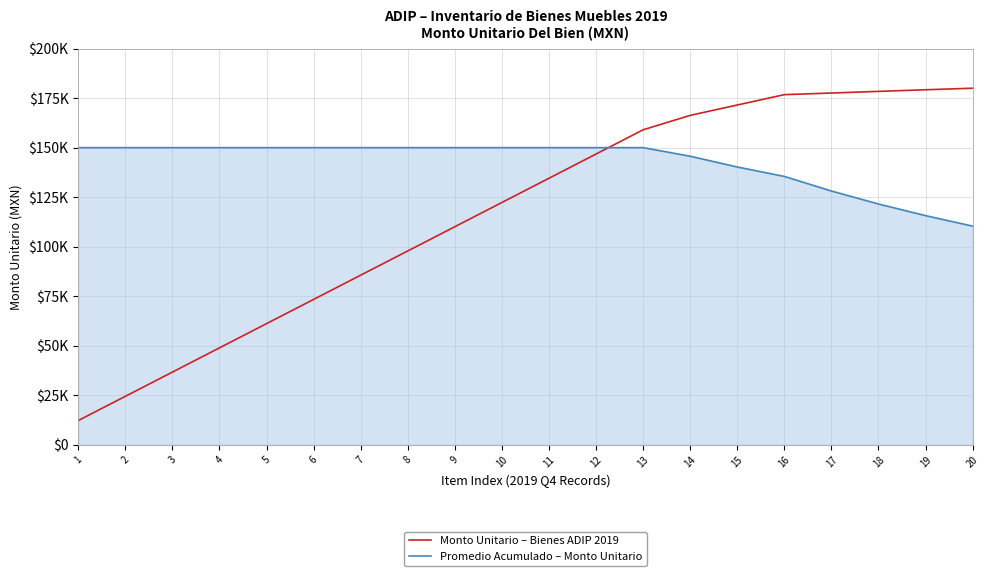

At how many categories does at least one series exceed 152291?

8